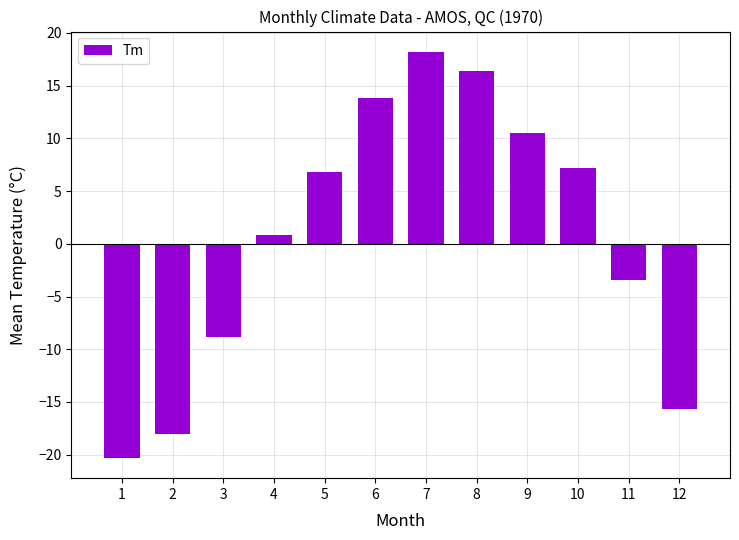

Reading left to right, extract all data points from this chart.

-20.3	-18.0	-8.8	0.8	6.8	13.8	18.2	16.4	10.5	7.2	-3.4	-15.7